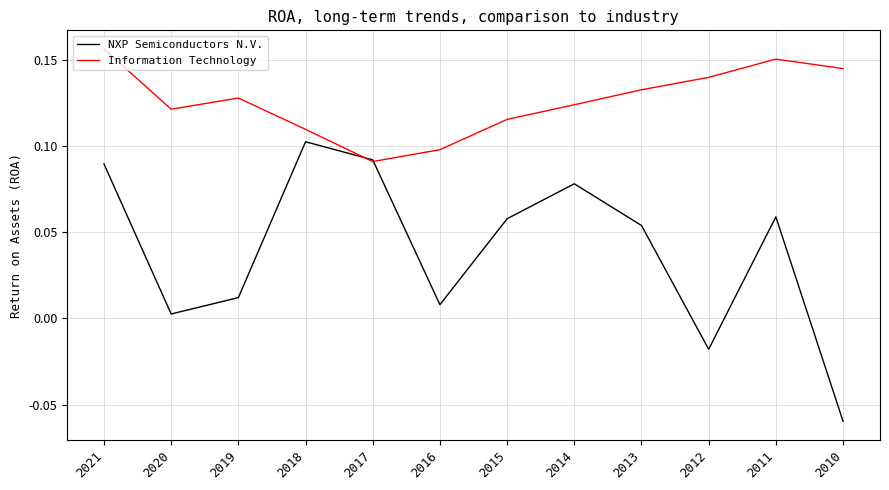

Rank the categories by Information Technology value from highest to lowest.

2021, 2011, 2010, 2012, 2013, 2019, 2014, 2020, 2015, 2018, 2016, 2017